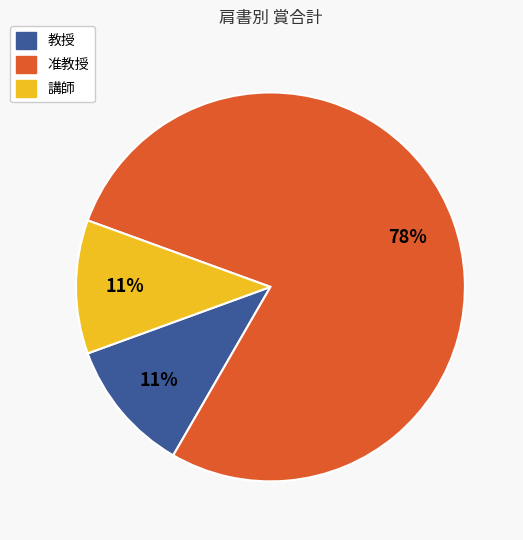

Is there any slice that represents more than half of the pie?

Yes